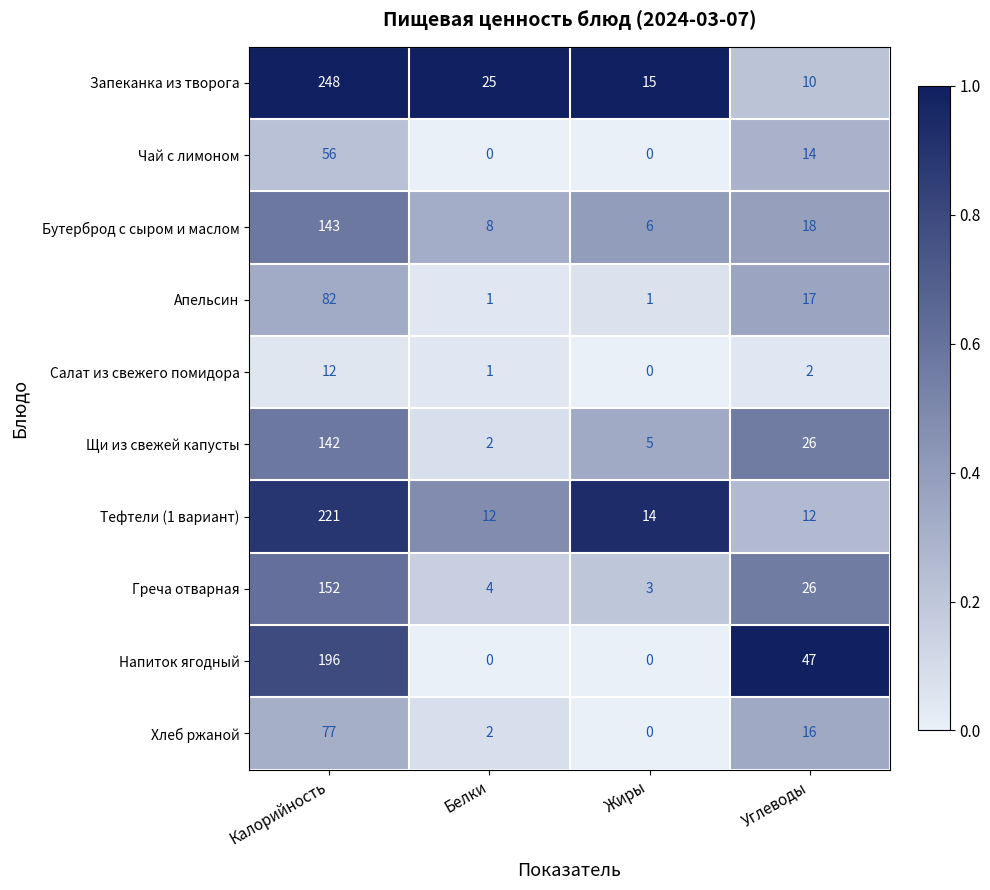

The value of Салат из свежего помидора at Калорийность is 12. True or false?

True